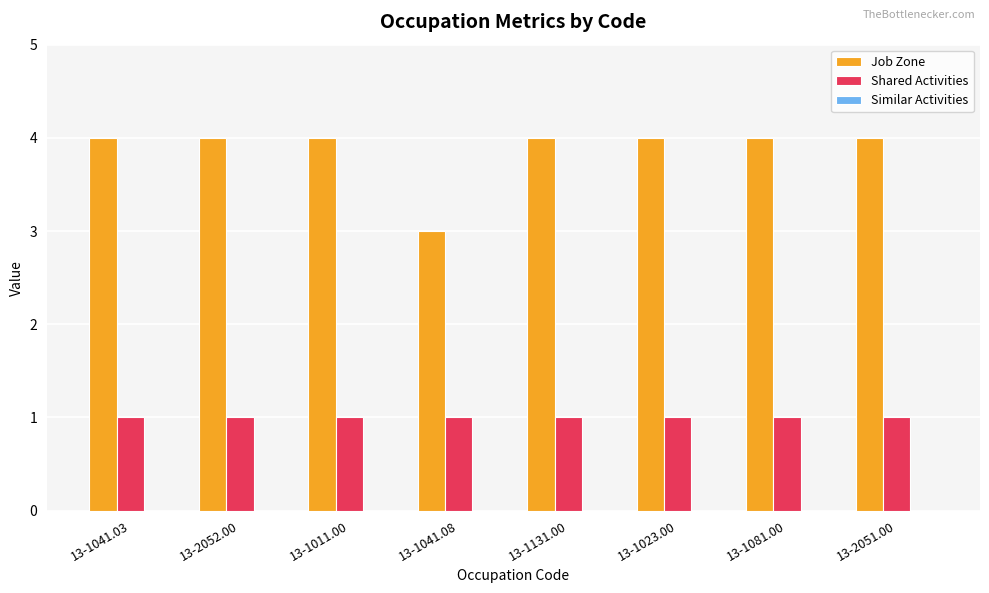

Rank the series by their maximum value, from lowest to highest.

Shared Activities, Job Zone